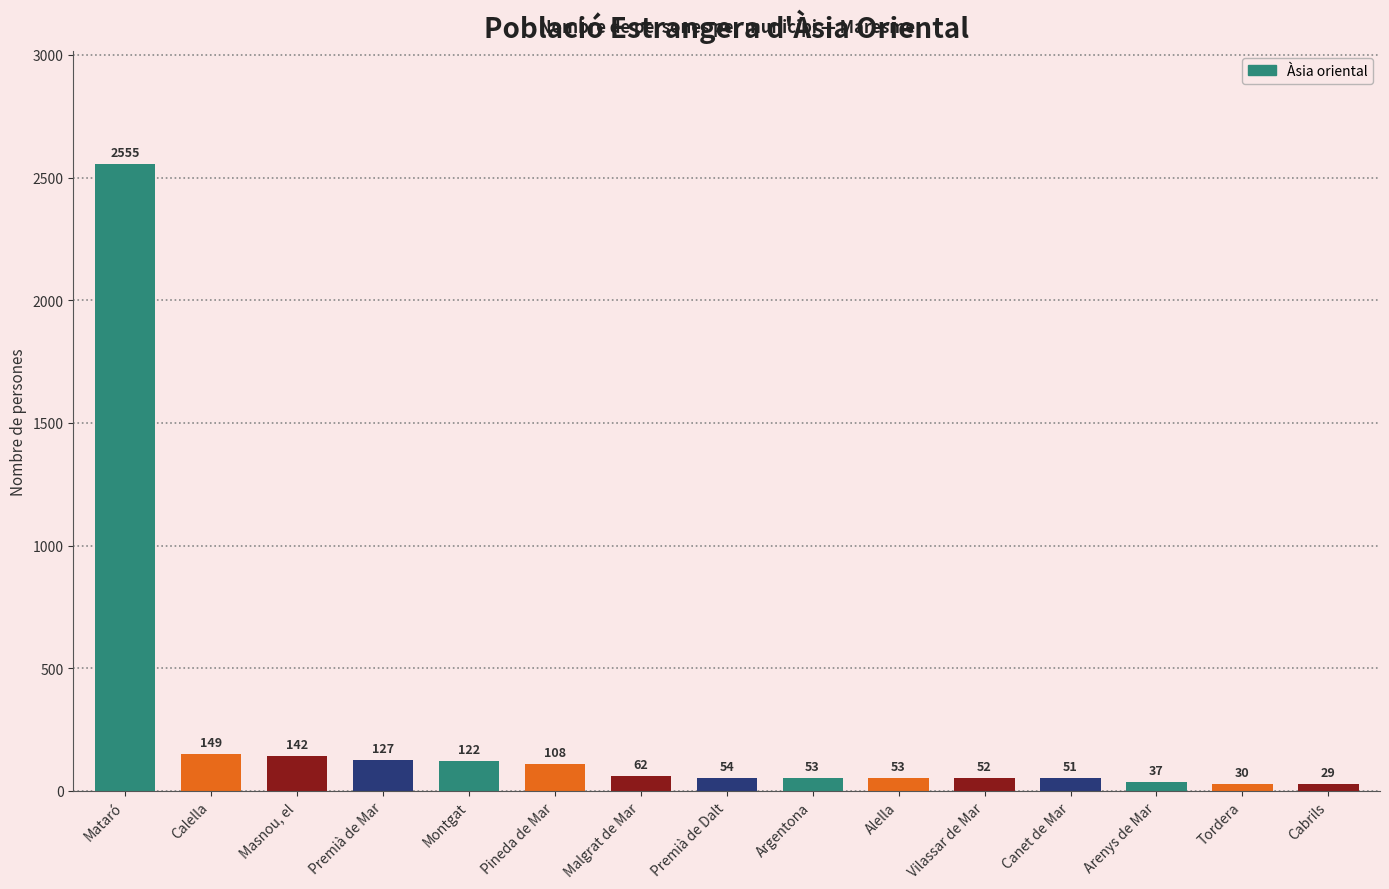

True or false: the data shows 53 at Alella.

True